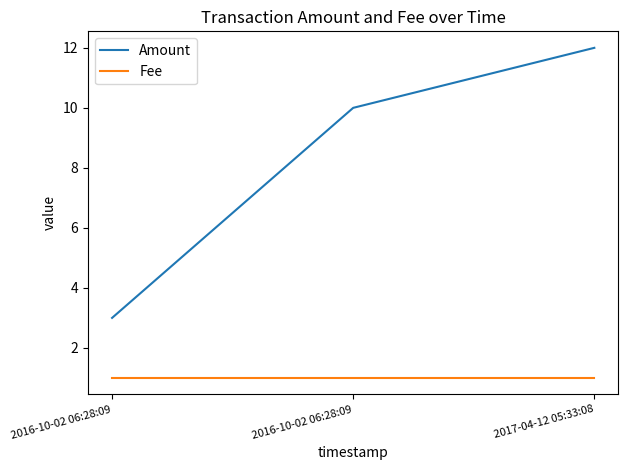

What is the sum of all Fee values?

3